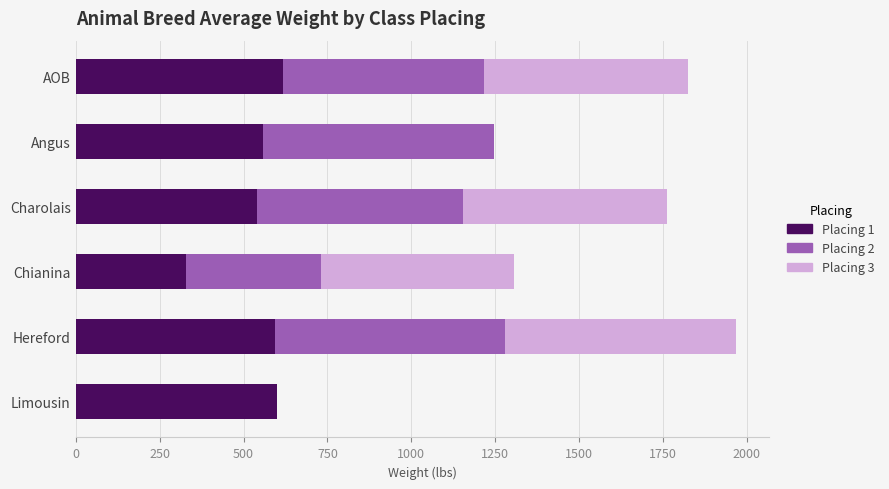

At which category is the sum across all series the highest?

Hereford